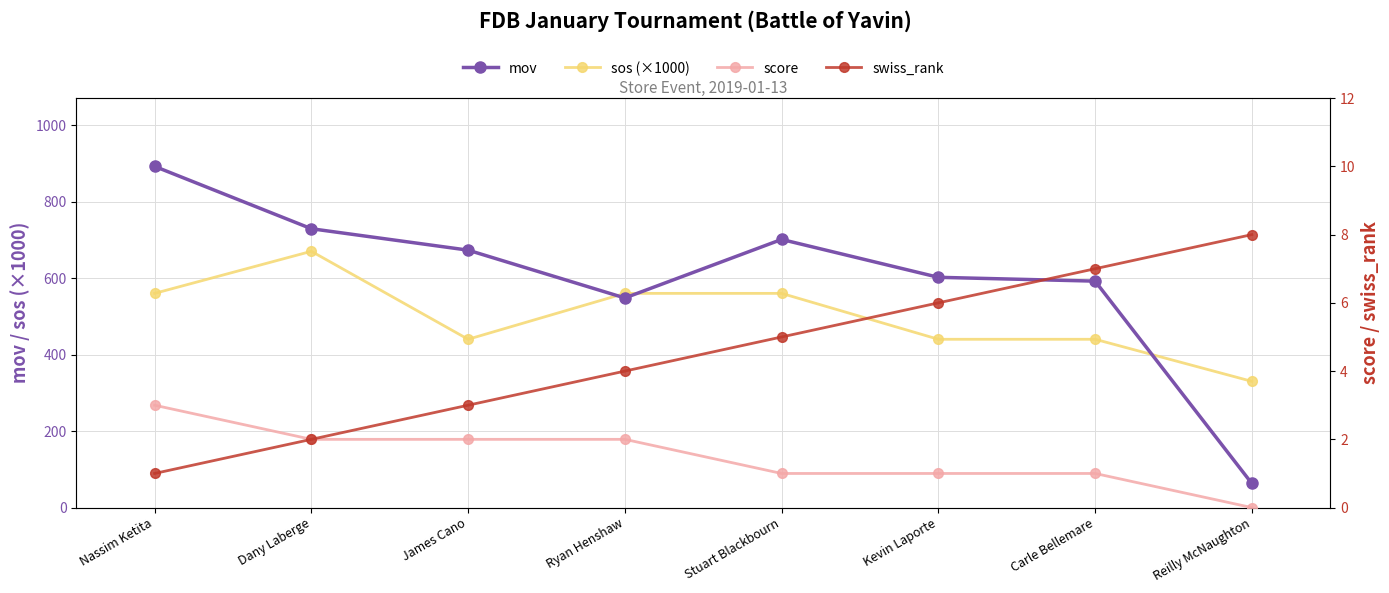

What is the spread (max minus min) of values at Reilly McNaughton?

330